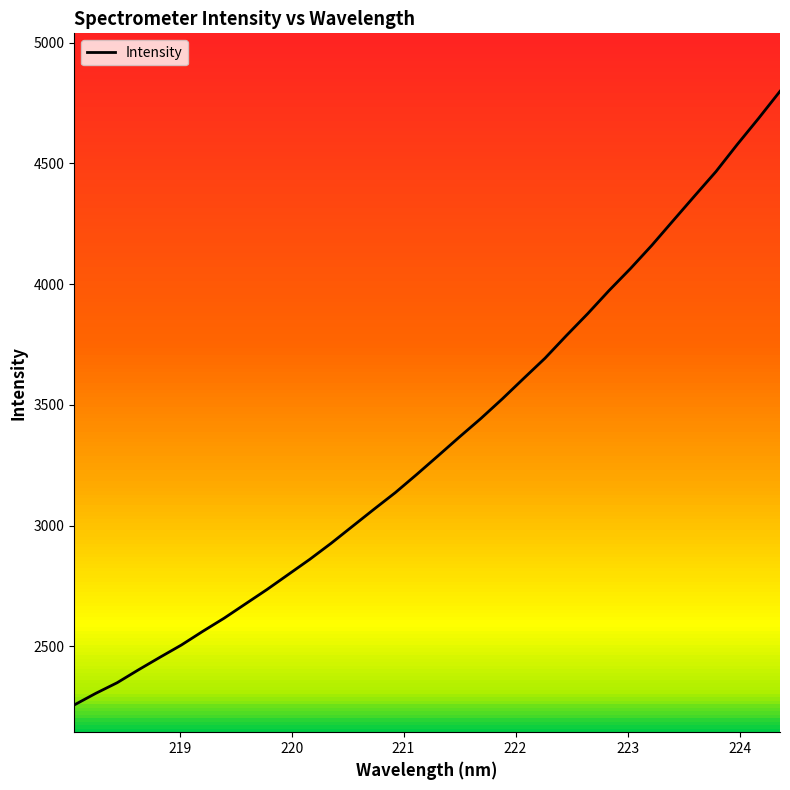

What is the maximum value shown in the chart?

4799.0